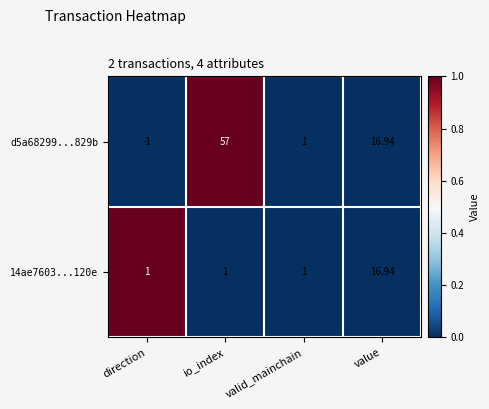

At which category does the chart reach its peak across all series?

io_index